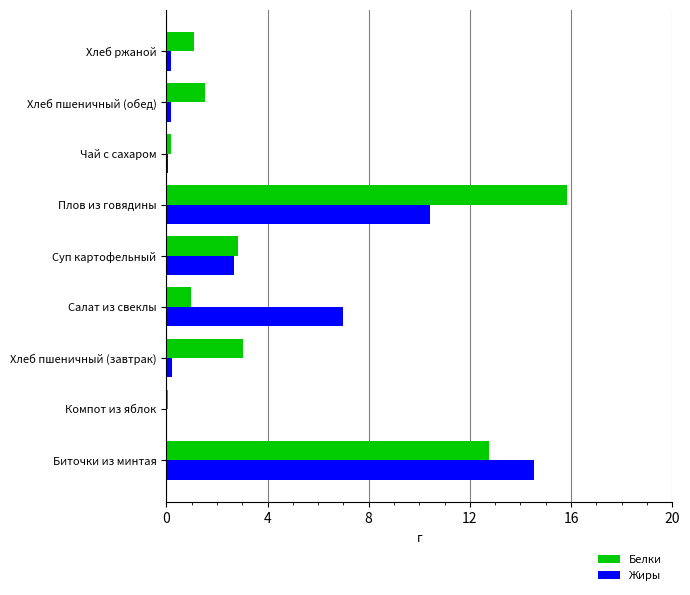

At which category does the chart reach its peak across all series?

Плов из говядины